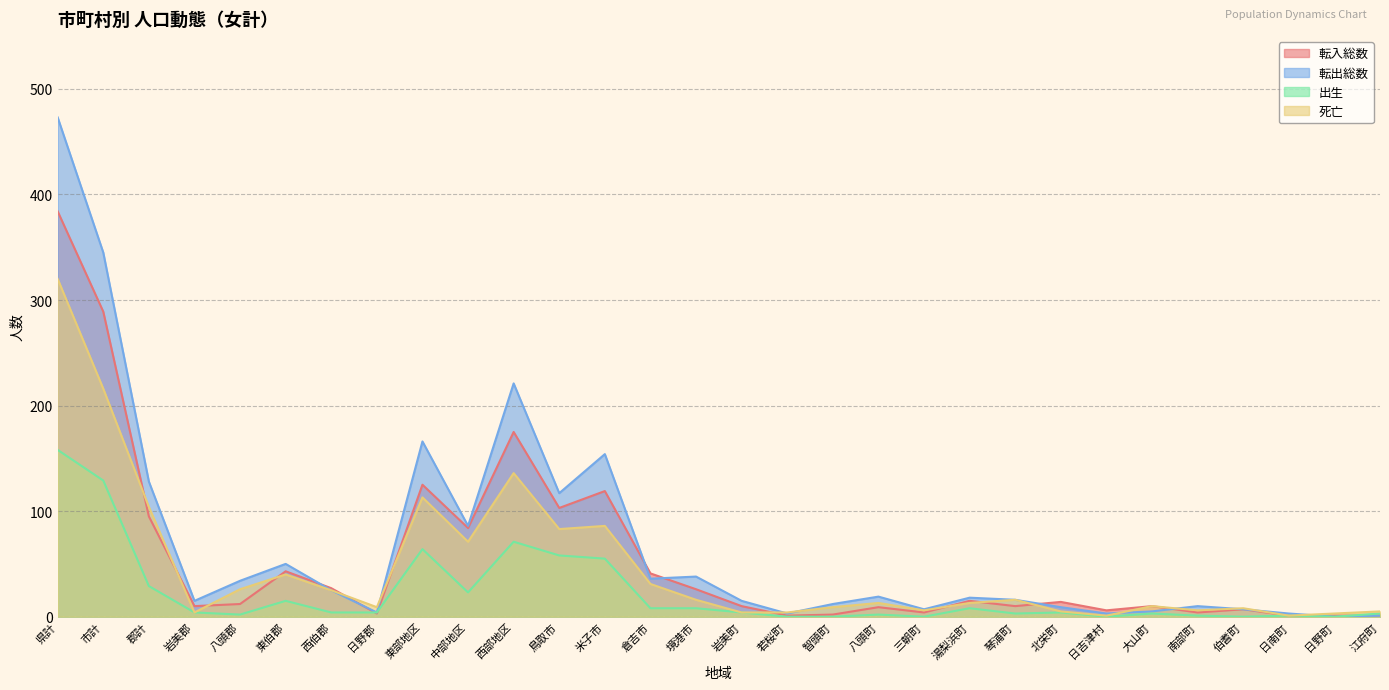

What is the total value across all series at 東伯郡?

148